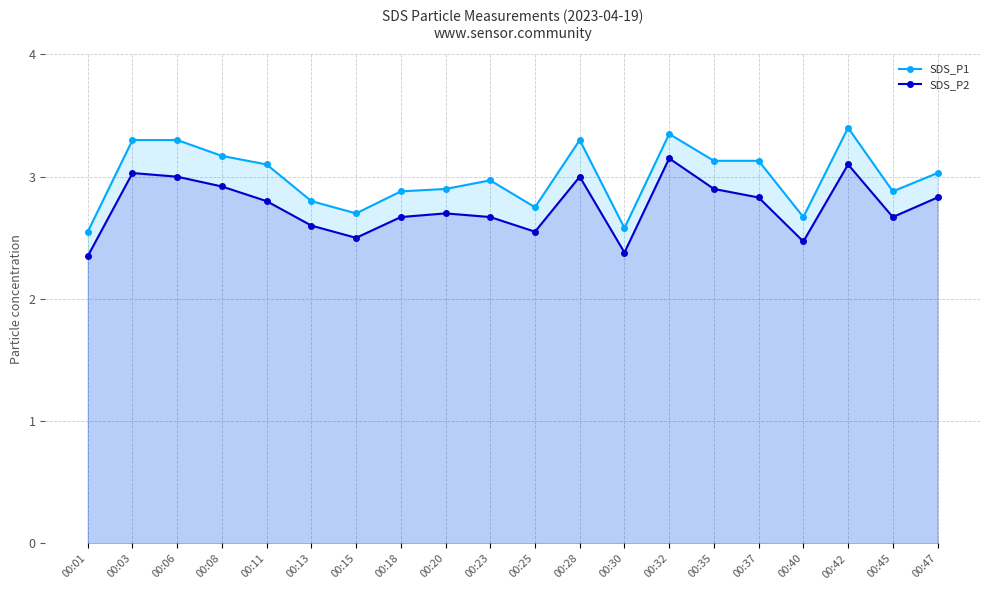

List the series in order of their peak value, highest first.

SDS_P1, SDS_P2